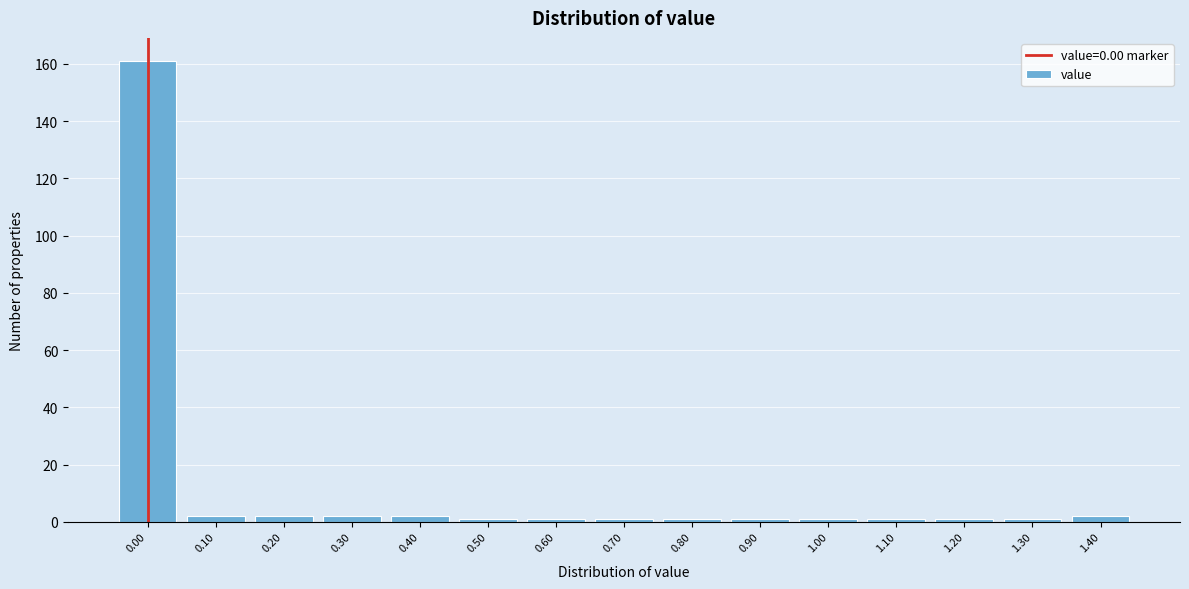

Reading right to left, list all the values displayed in this chart.

2	1	1	1	1	1	1	1	1	1	2	2	2	2	161